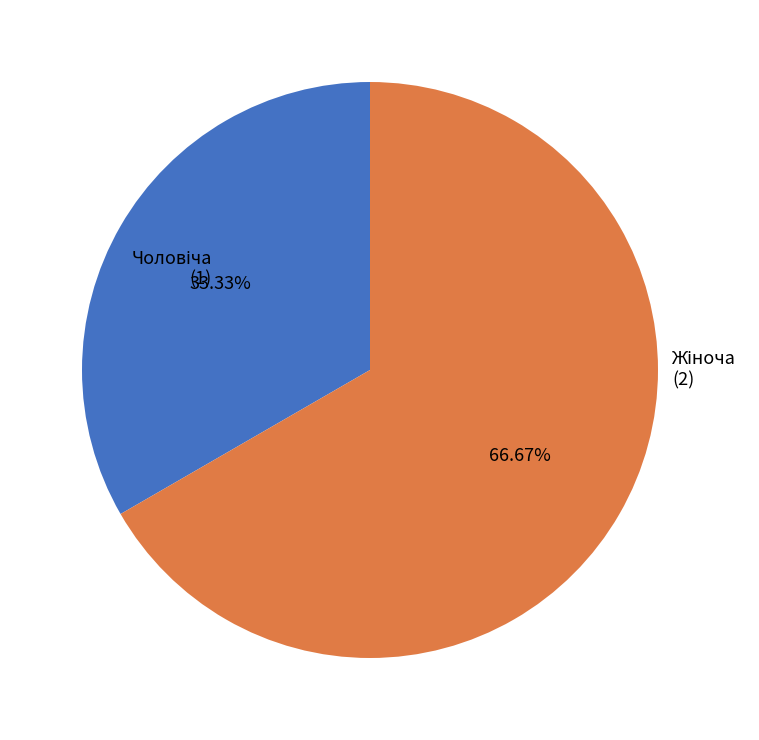

Is there any slice that represents more than half of the pie?

Yes